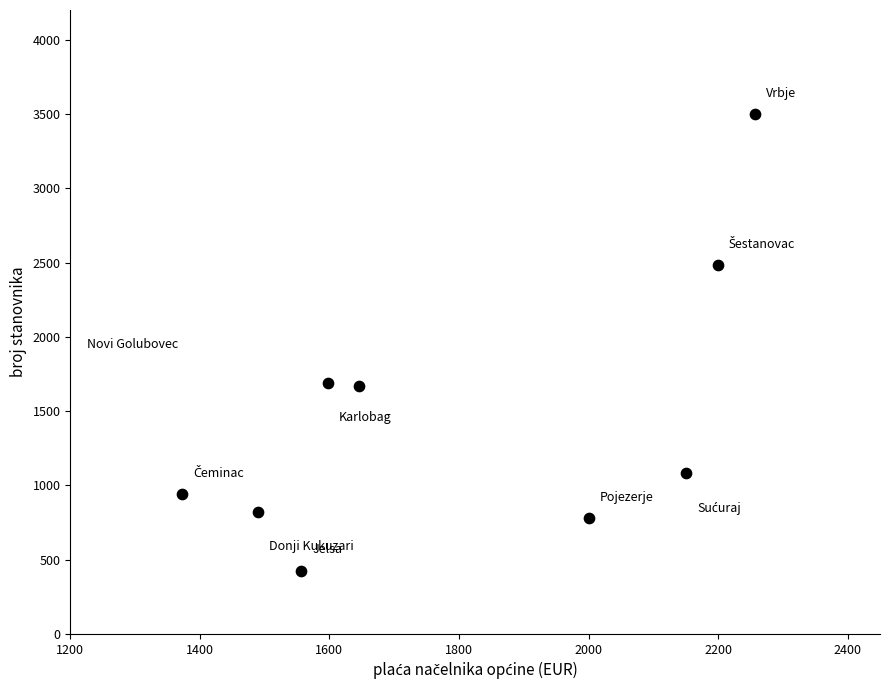

What is the average Y value?

1489